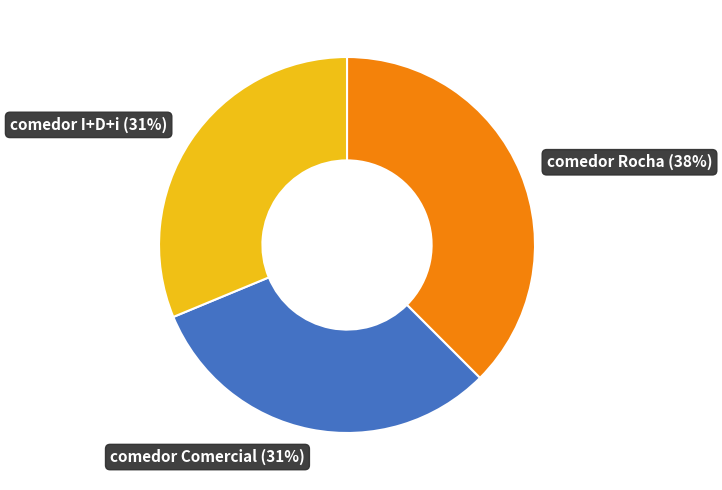

How many slices are in this pie chart?

3